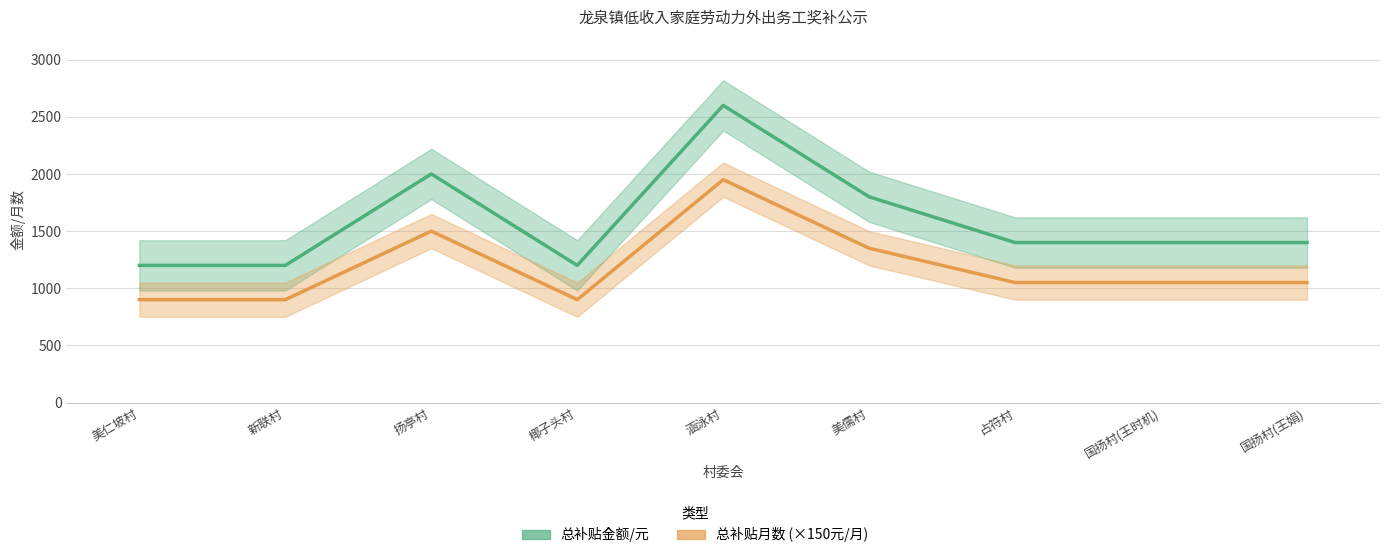

What is the maximum value for 总补贴金额/元?

1950